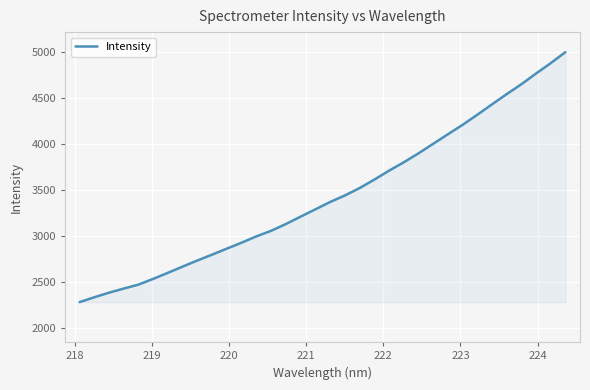

What is the smallest value displayed?

2277.3